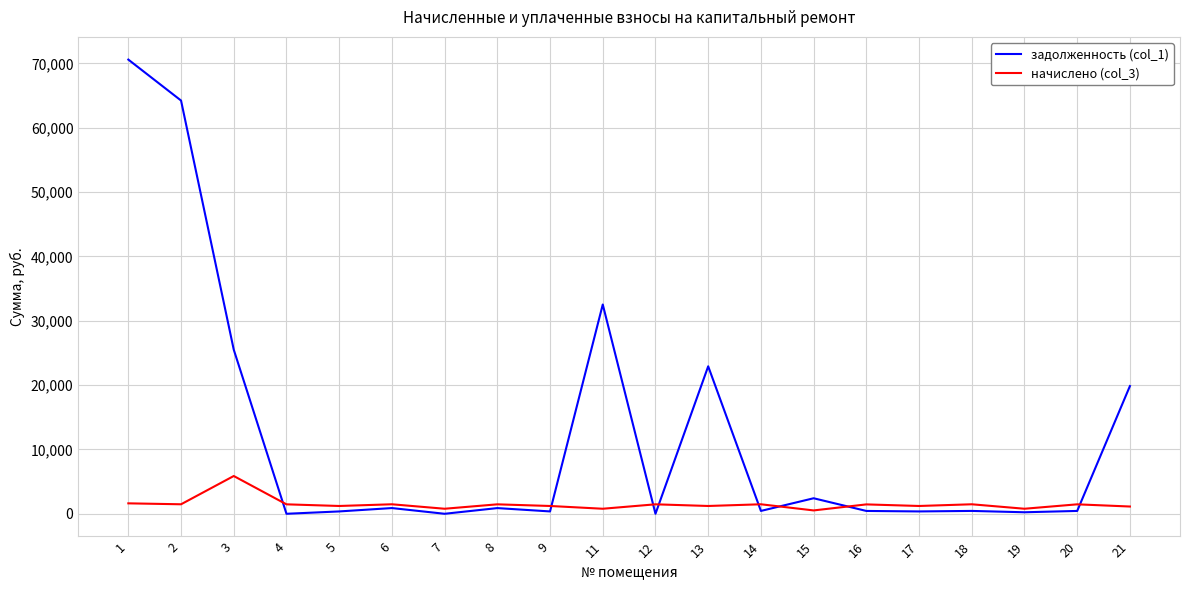

What is the maximum value shown in the chart?

70592.6